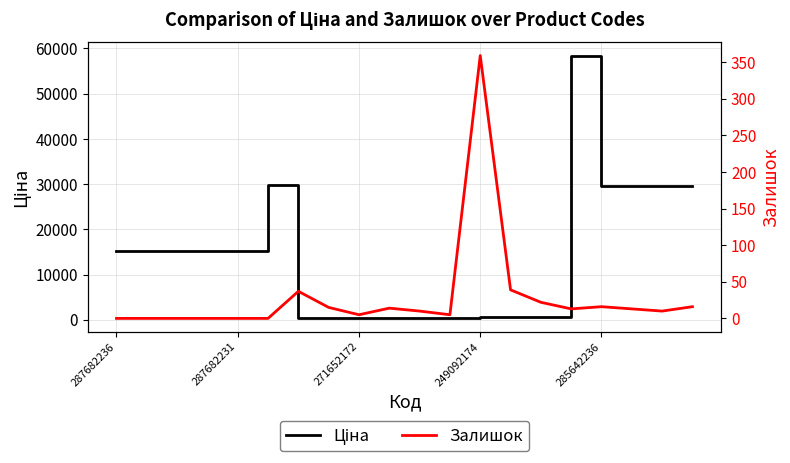

Is this an area chart (filled region under the line)?

No